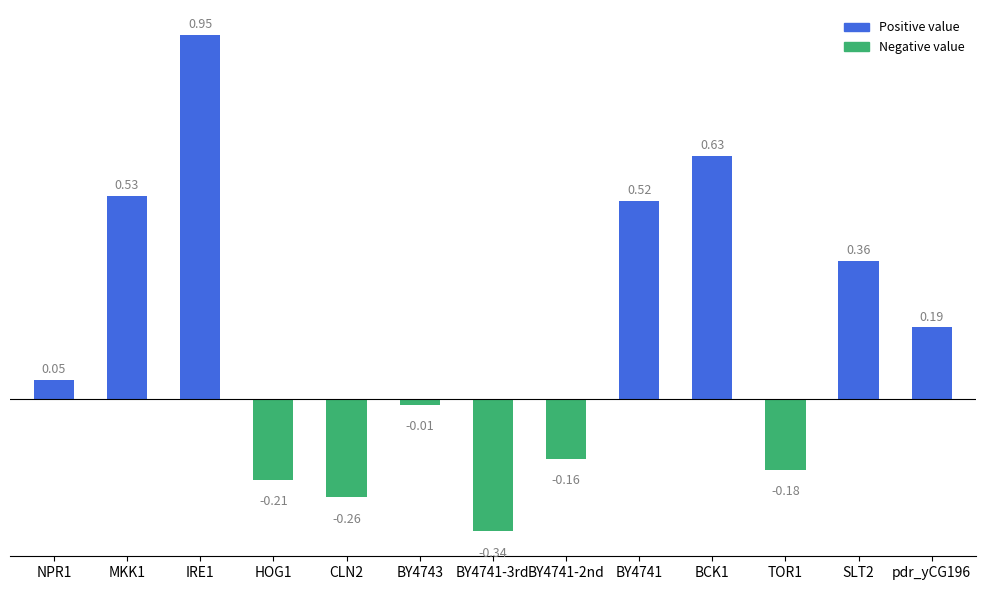

What is the change in value from BY4741-3rd to SLT2?

+0.7